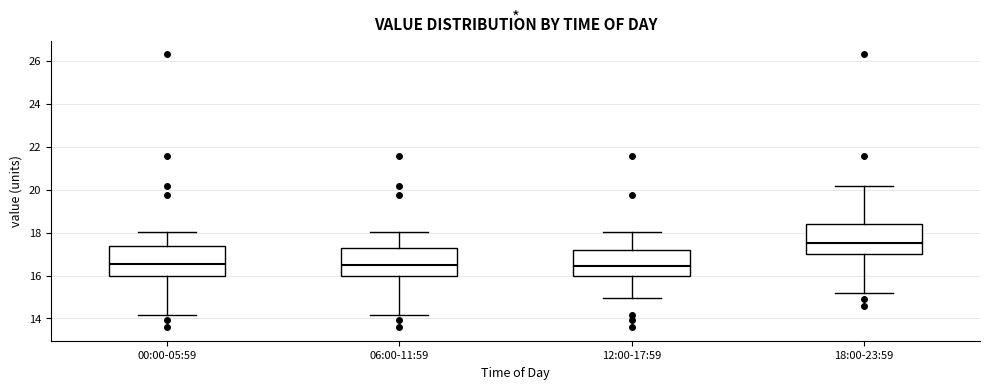

Reading left to right, transcribe this box plot: for each box, give where its median line is, the range the box spans, and where its two whiskers end, as read against the y-axis. The values are not printed on the chart, so give them approximately, as read against the axis.

00:00-05:59: median 16.6, box 16.0 to 17.4, whiskers 14.2 to 18.0
06:00-11:59: median 16.6, box 16.0 to 17.2, whiskers 14.2 to 18.0
12:00-17:59: median 16.4, box 16.0 to 17.2, whiskers 15.0 to 18.0
18:00-23:59: median 17.6, box 17.0 to 18.4, whiskers 15.2 to 20.2